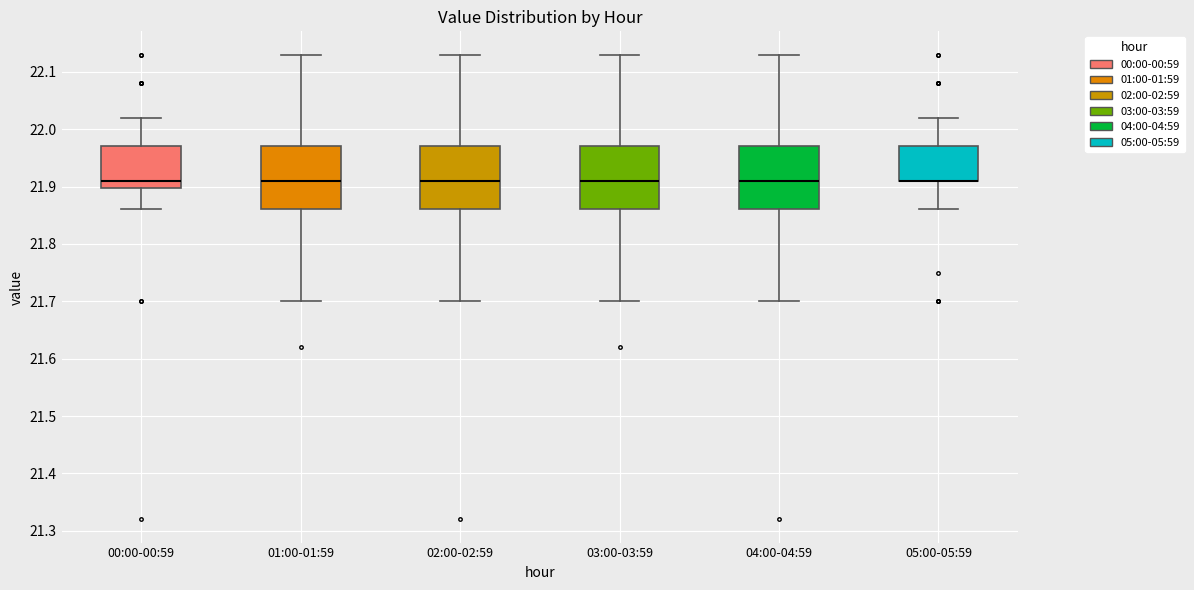

Where does the lower whisker of the box for 00:00-00:59 end on the y-axis? The values are not printed on the chart, so give them approximately, as read against the axis.

21.86